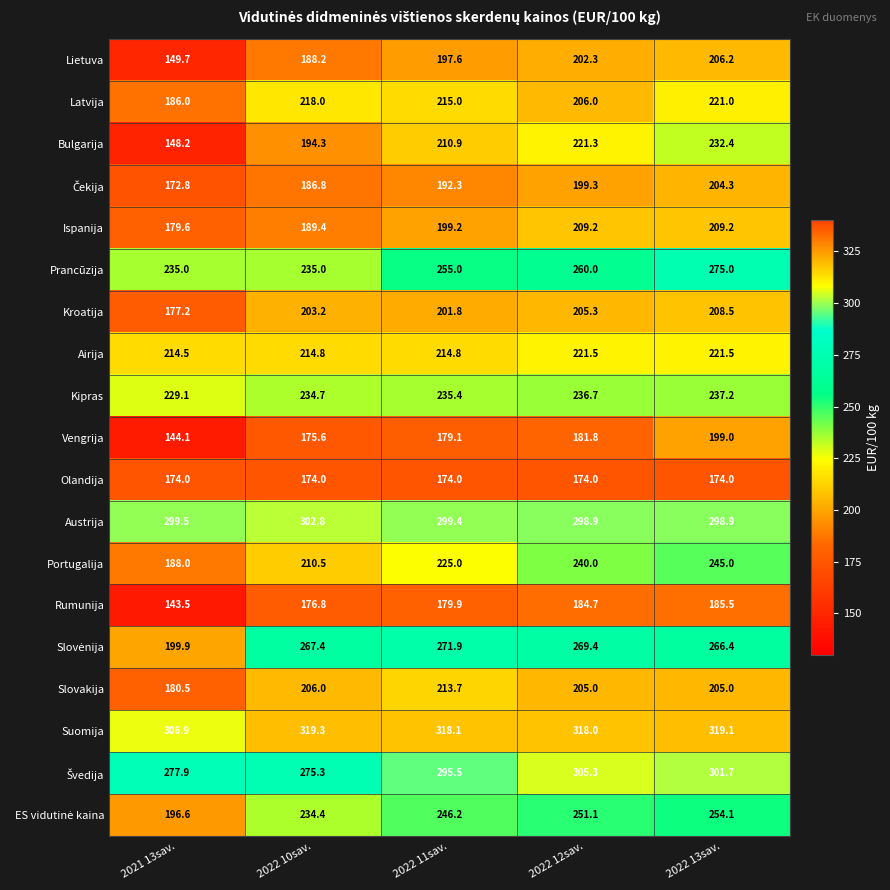

What is the difference between the Airija values at 2021 13sav. and 2022 10sav.?

0.3